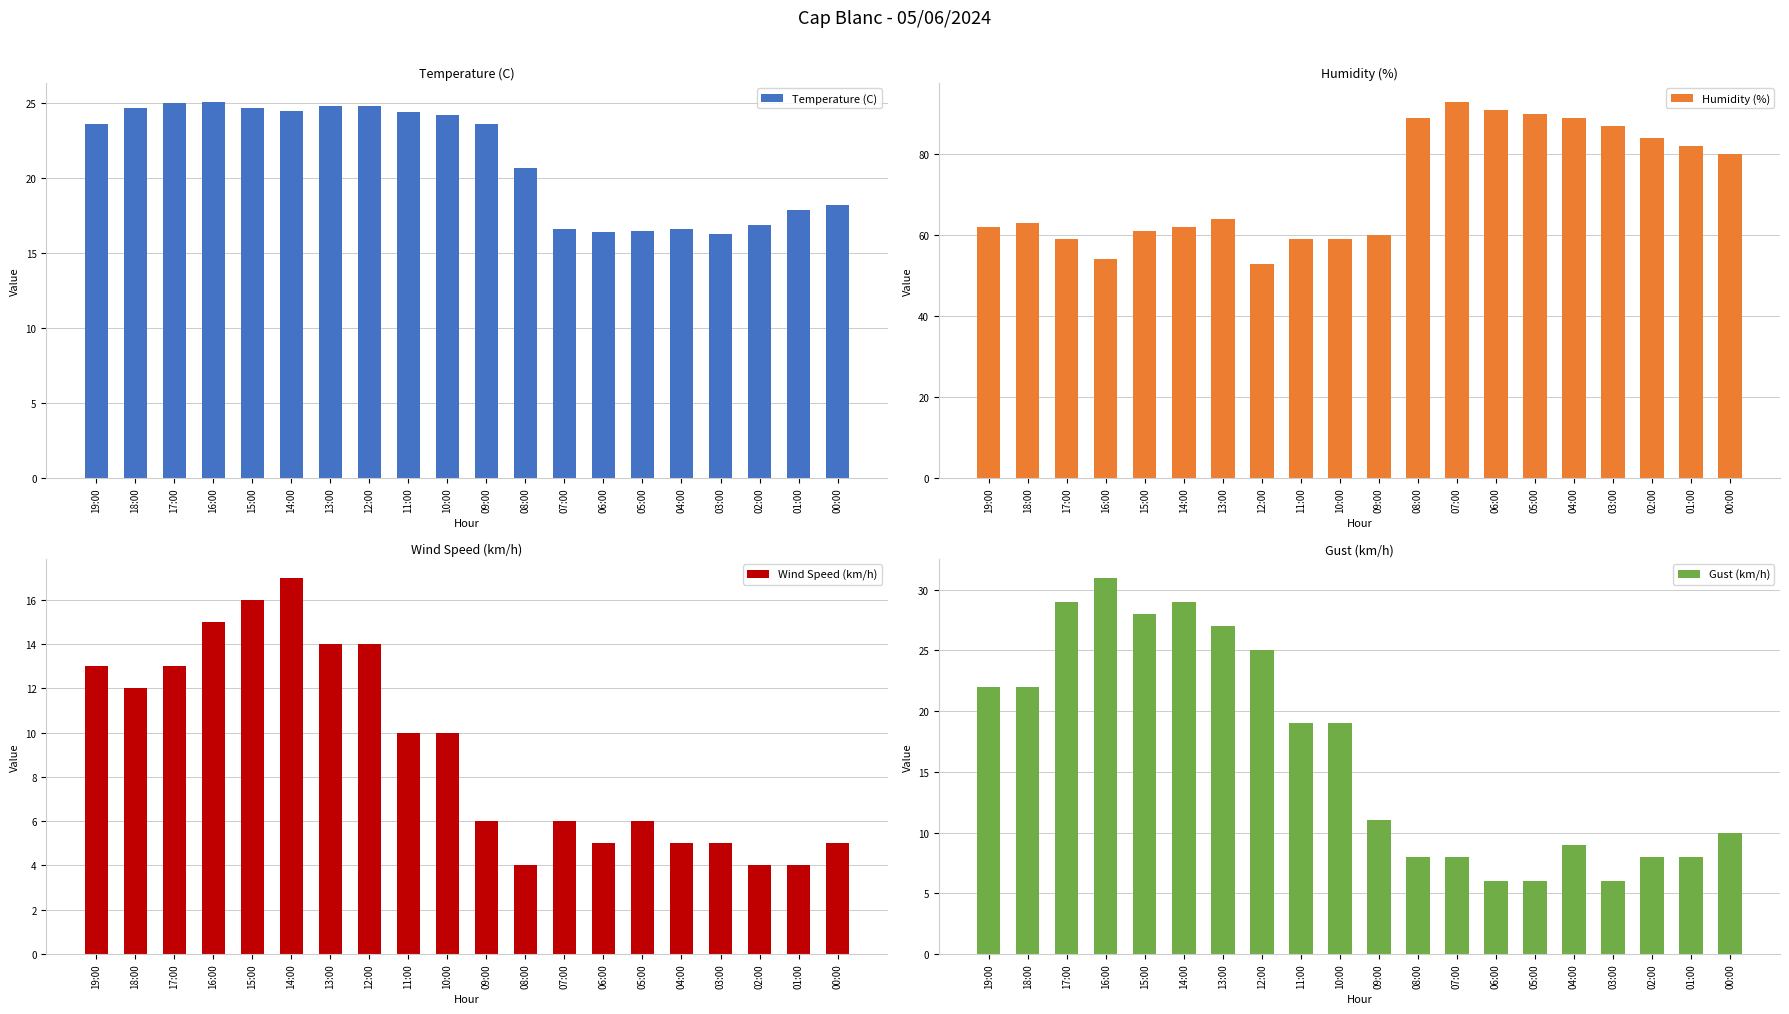

True or false: Temperature (C) has a value of 38.6 at 09:00.

False